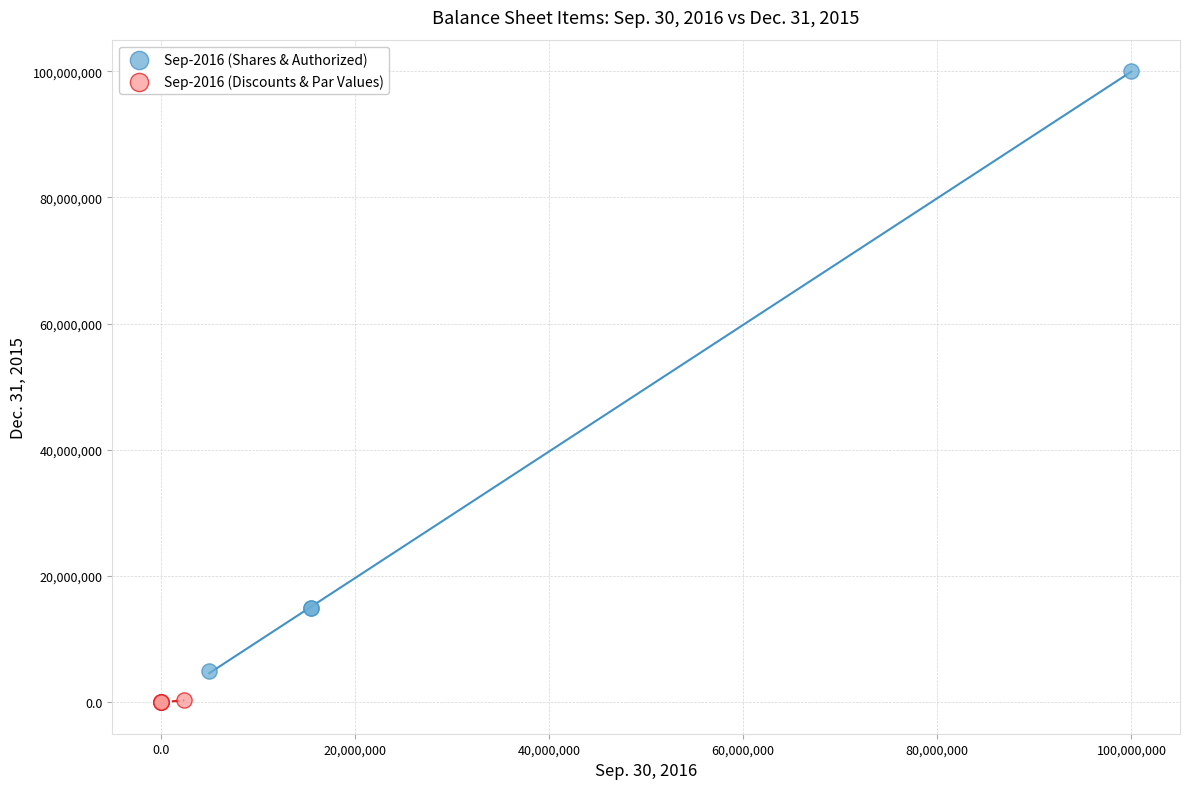

Which series contains the lowest Y value?

Sep-2016 (Discounts & Par Values)